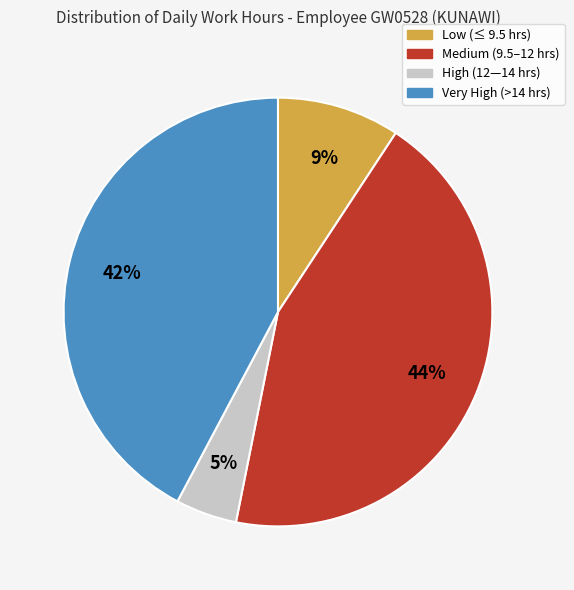

How many segments does this pie chart have?

4